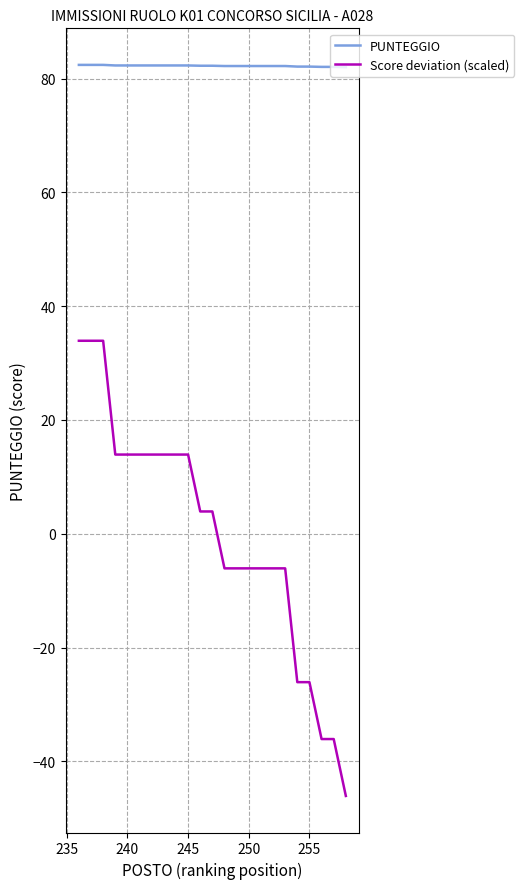

What is the difference between the maximum and minimum values in the Score deviation (scaled) series?

80.0